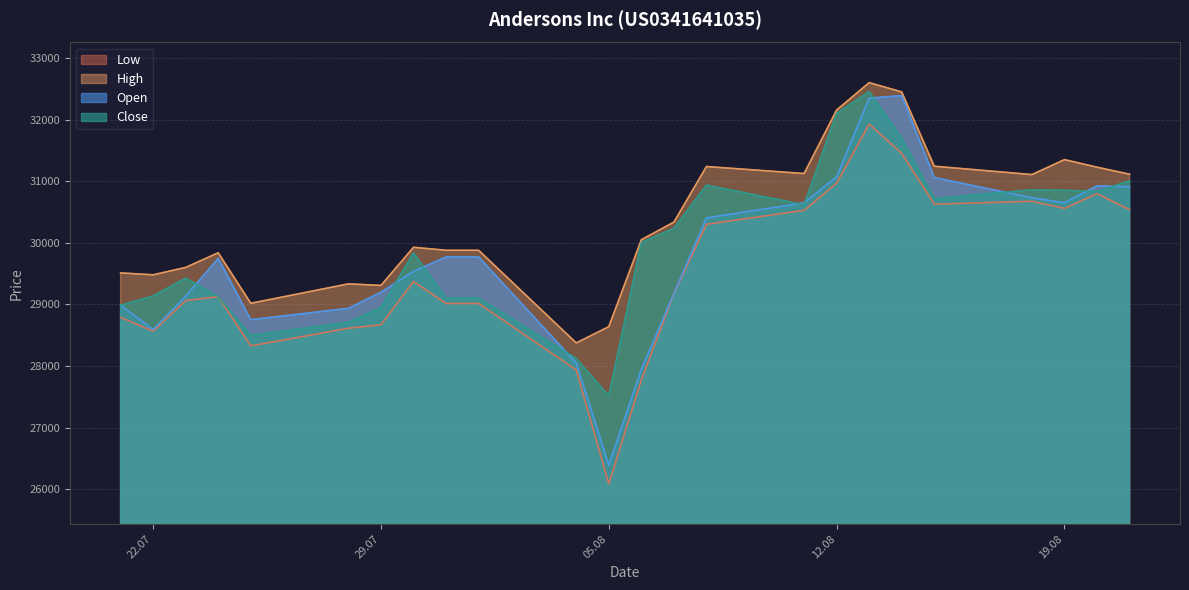

What is the total value across all series at 21.08.2025?

123566